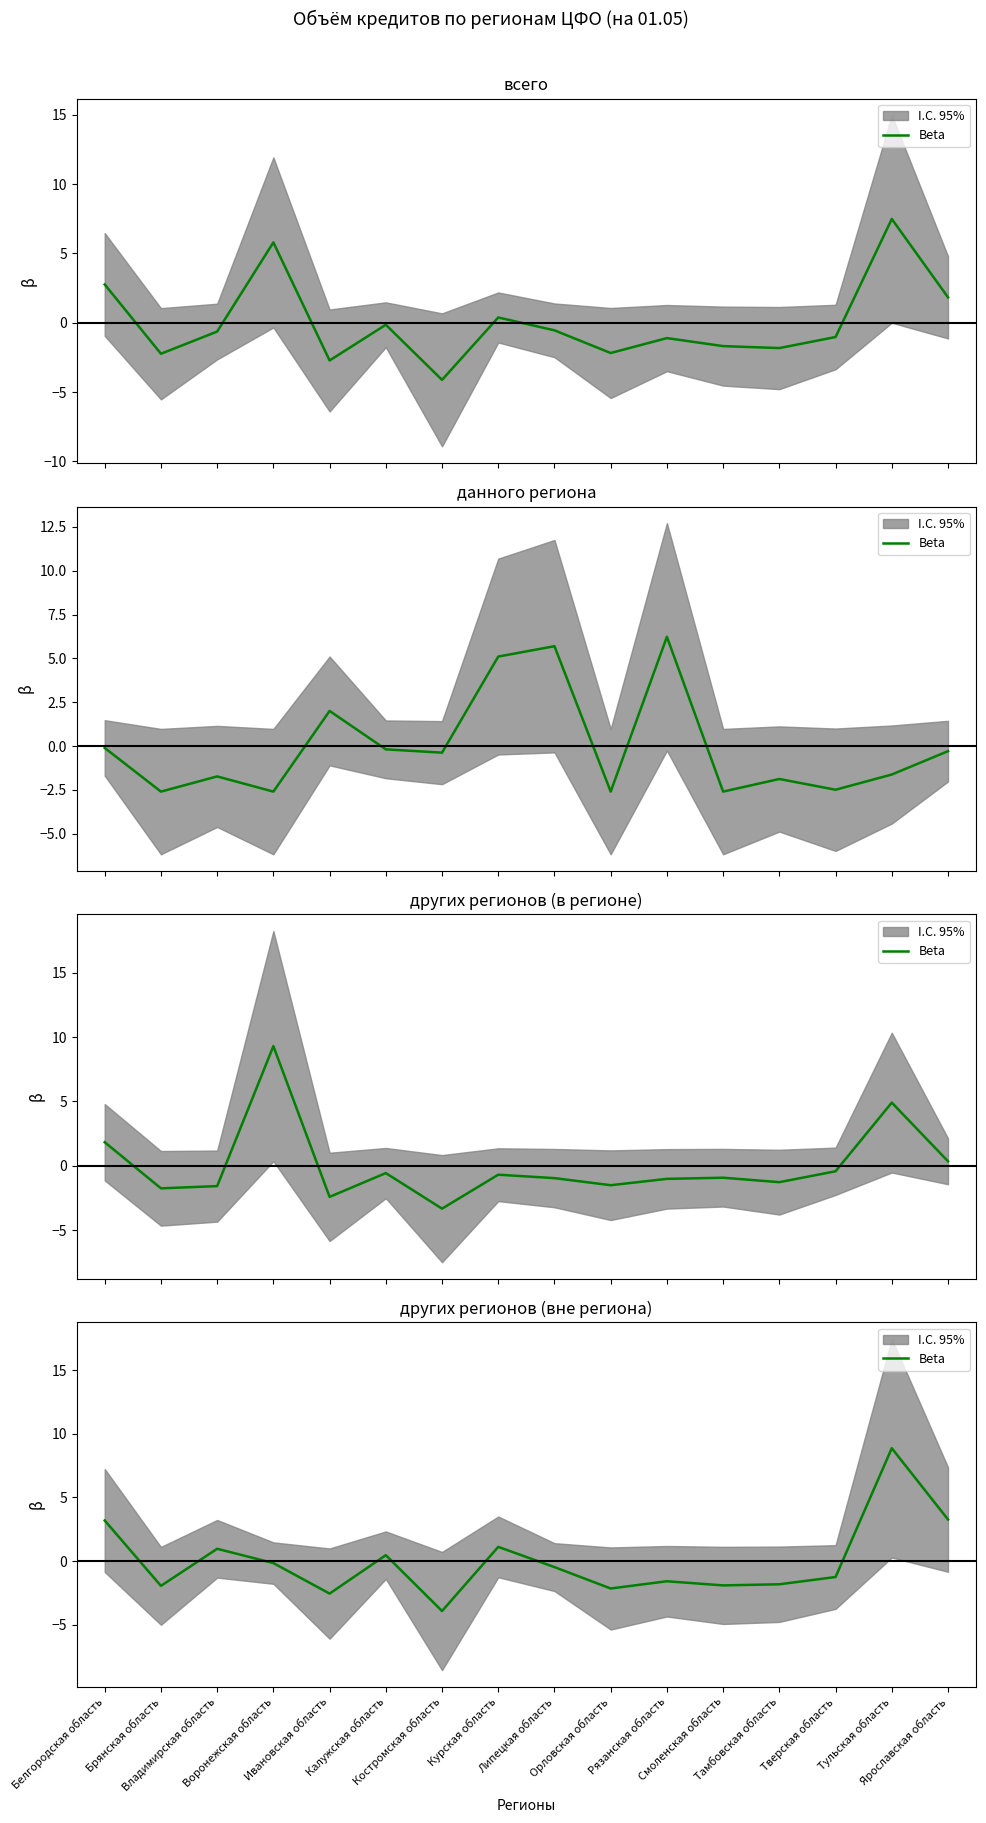

What is the approximate value at Курская область?

1.1